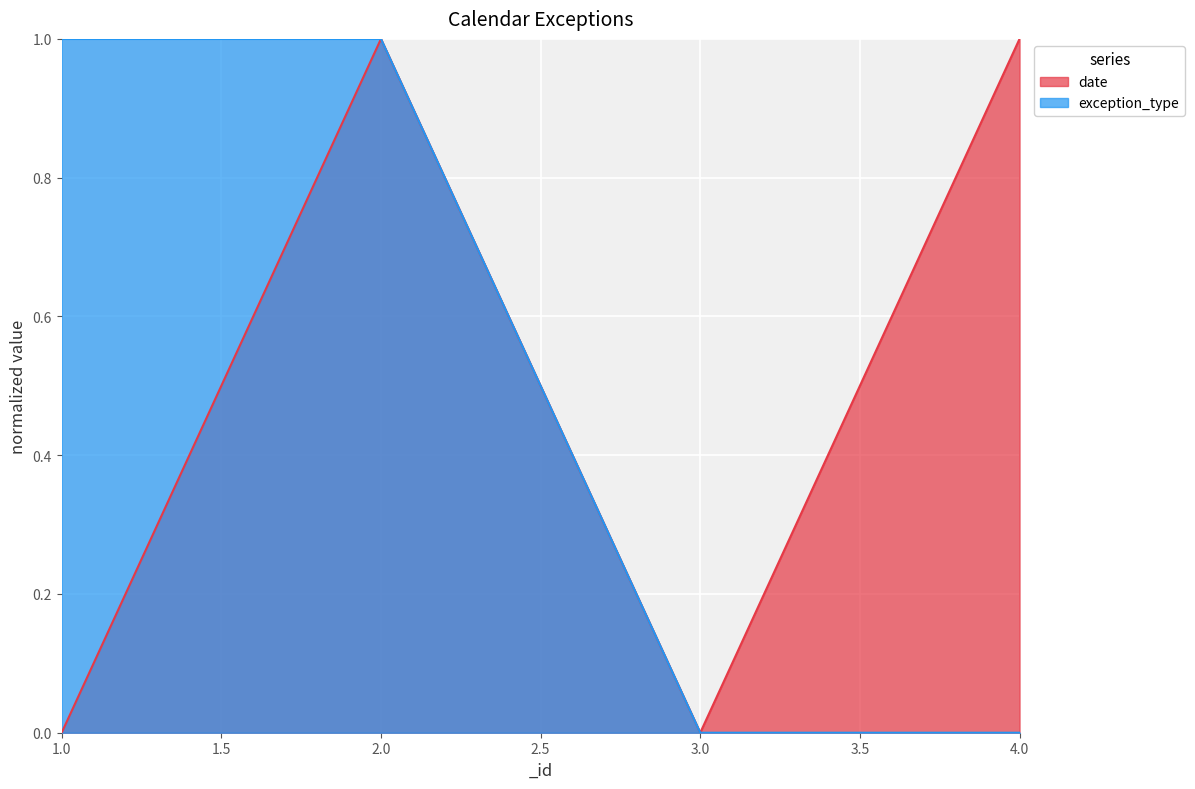

Count the date values in the range 0 to 1.

4